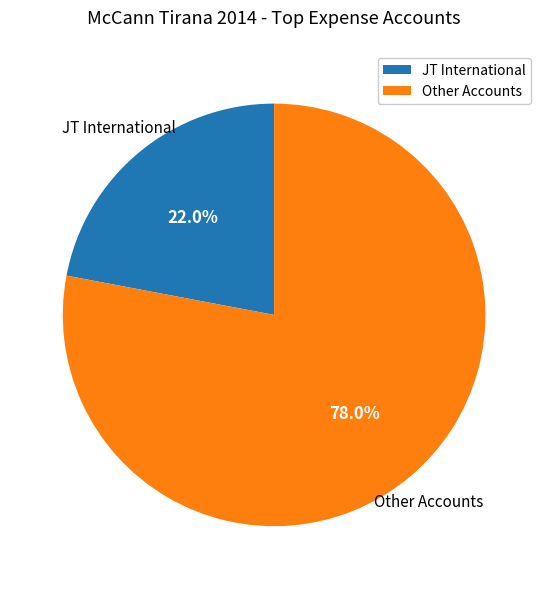

What percentage do JT International and Other Accounts together represent?

100.0%